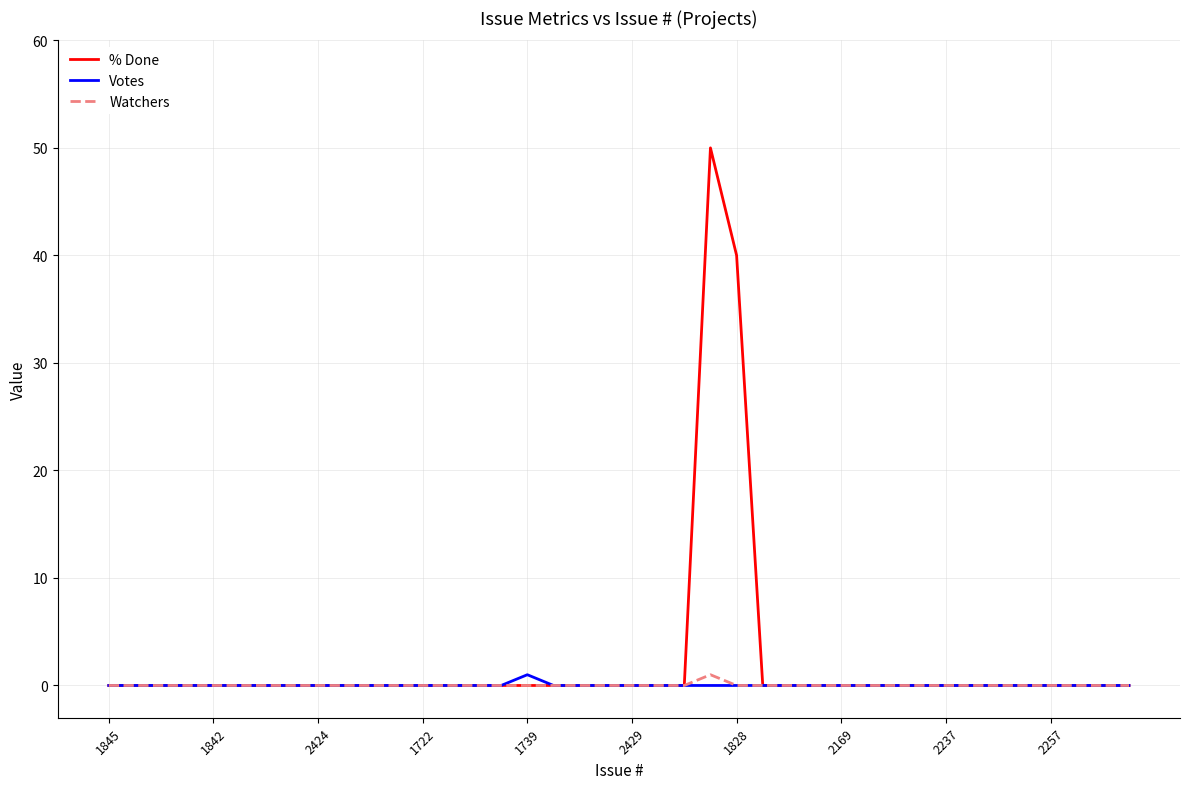

True or false: % Done and Votes intersect in this chart.

False